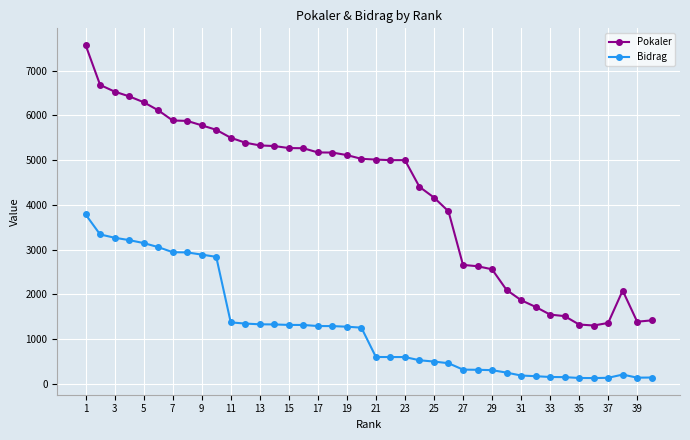

What is the average value of the Pokaler series?

4210